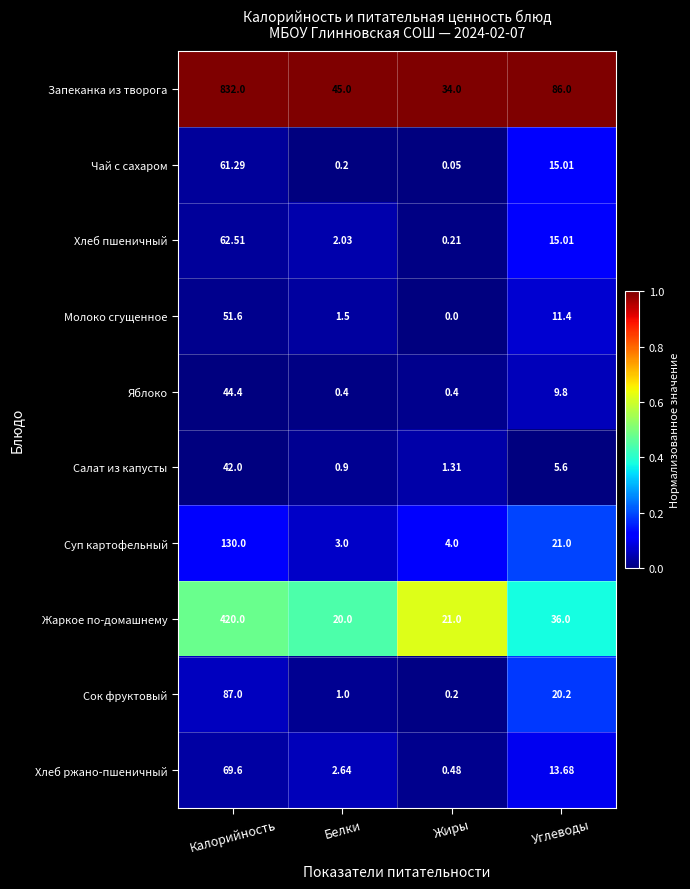

Which label corresponds to the smallest value in the chart?

Жиры